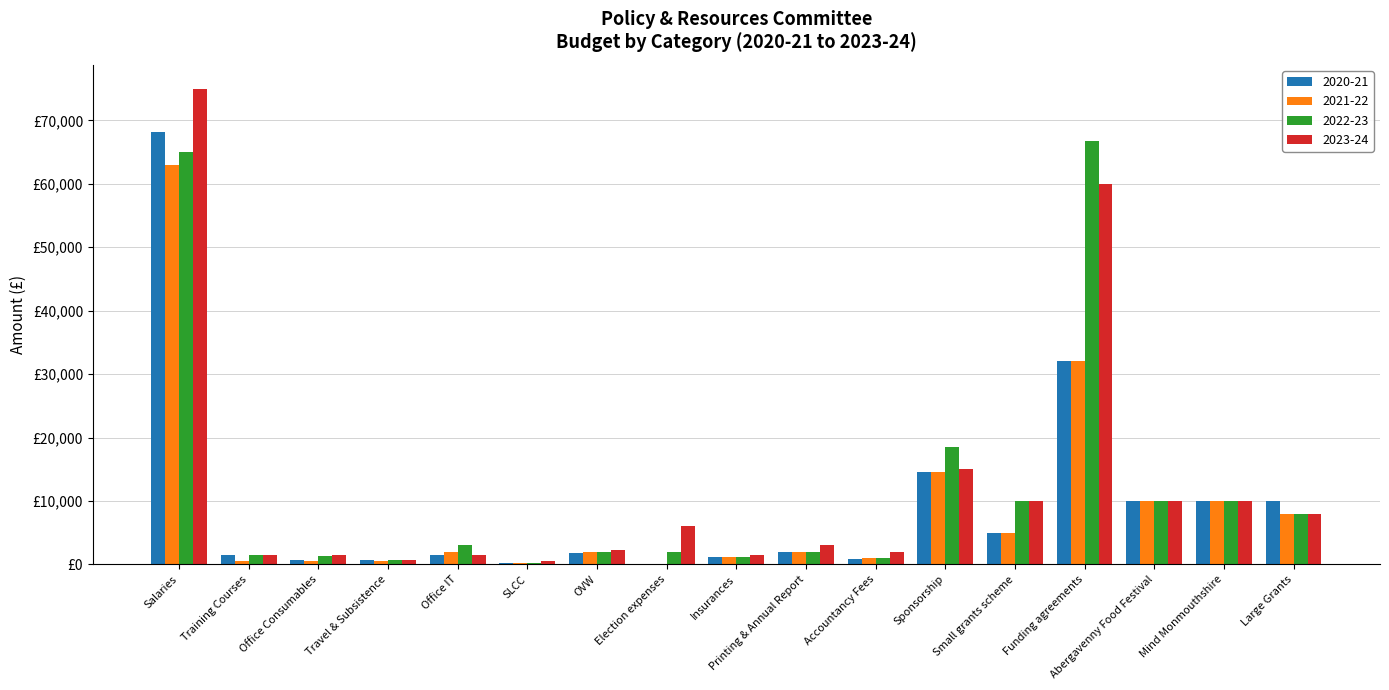

What is the sum of the 2021-22 values at Office Consumables and Training Courses?

1000